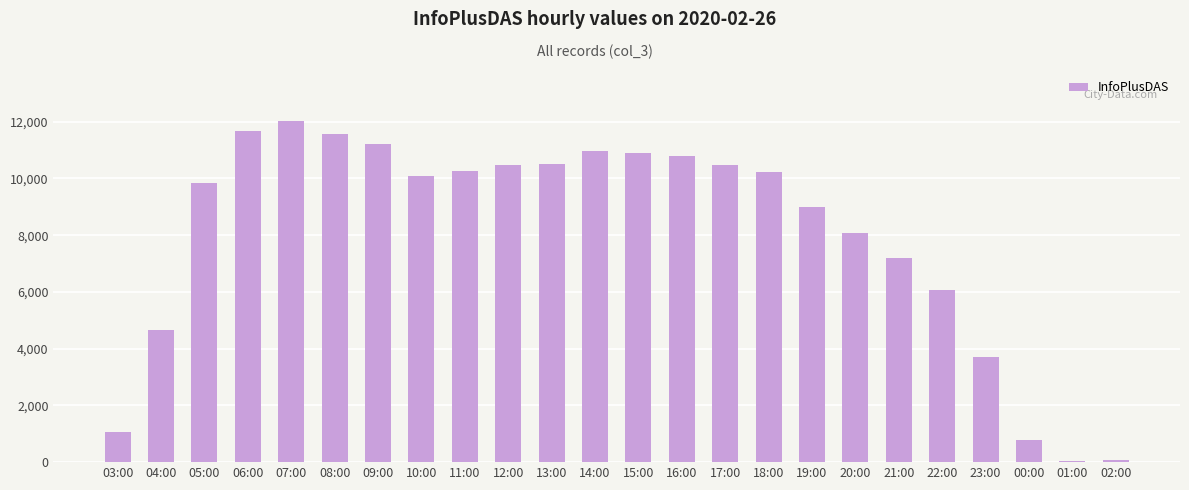

Is it true that the value at 09:00 is 5517?

False